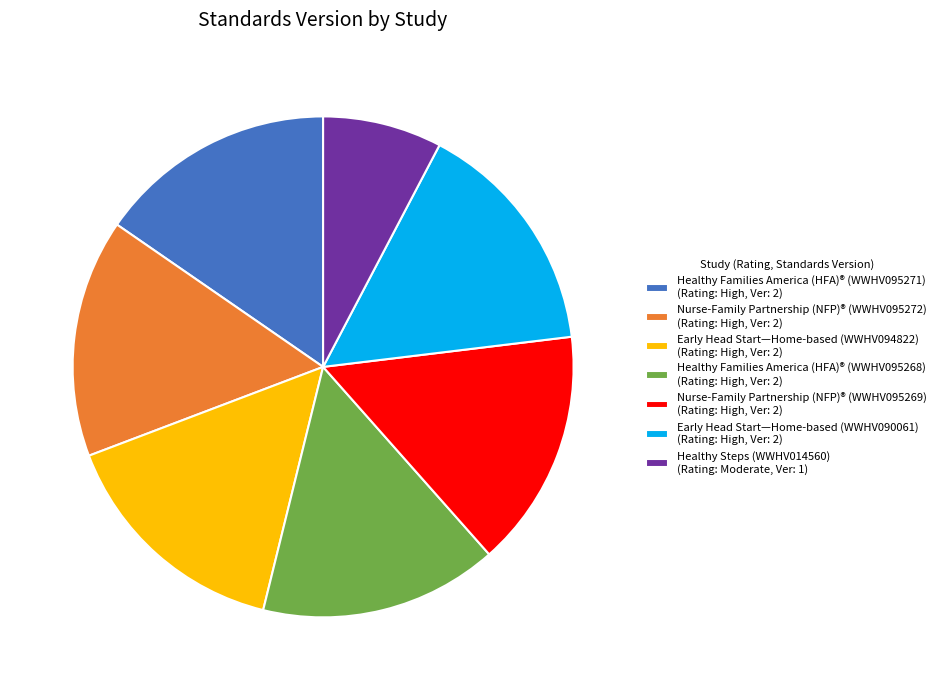

Which category has the smallest portion of the pie?

Healthy Steps (WWHV014560)